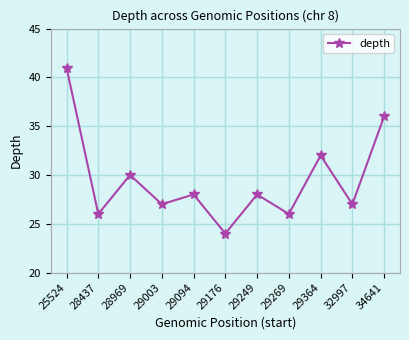

True or false: the data shows 41 at 25524.

True